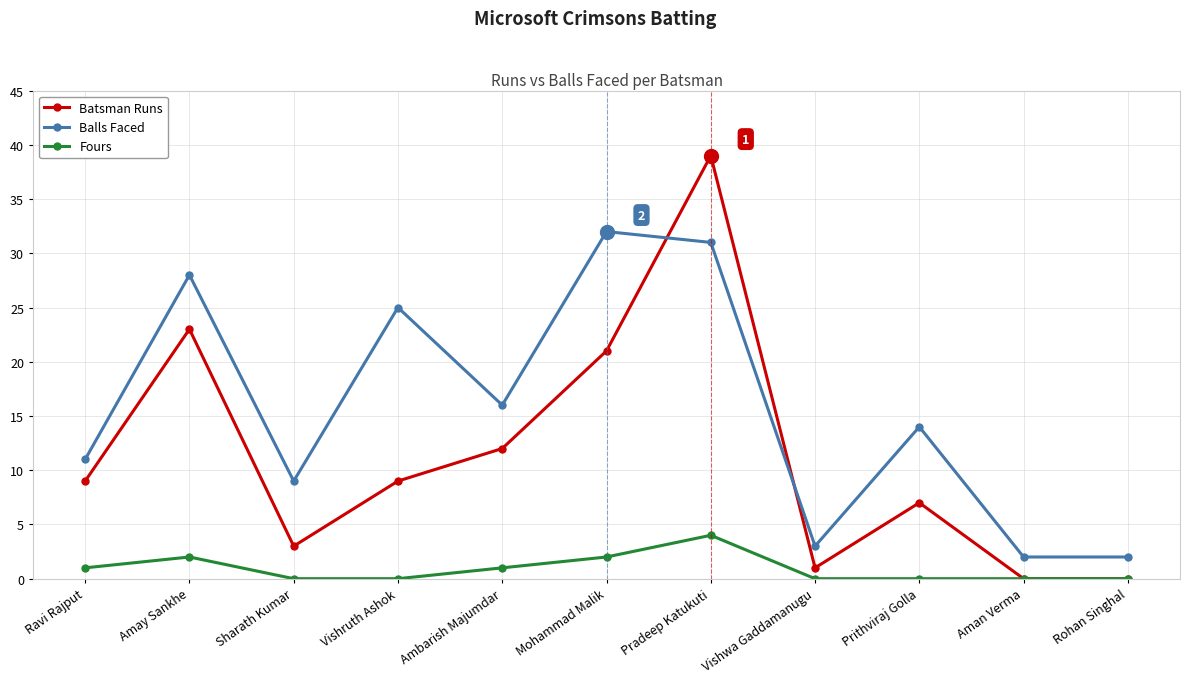

What is the sum of all Fours values?

10